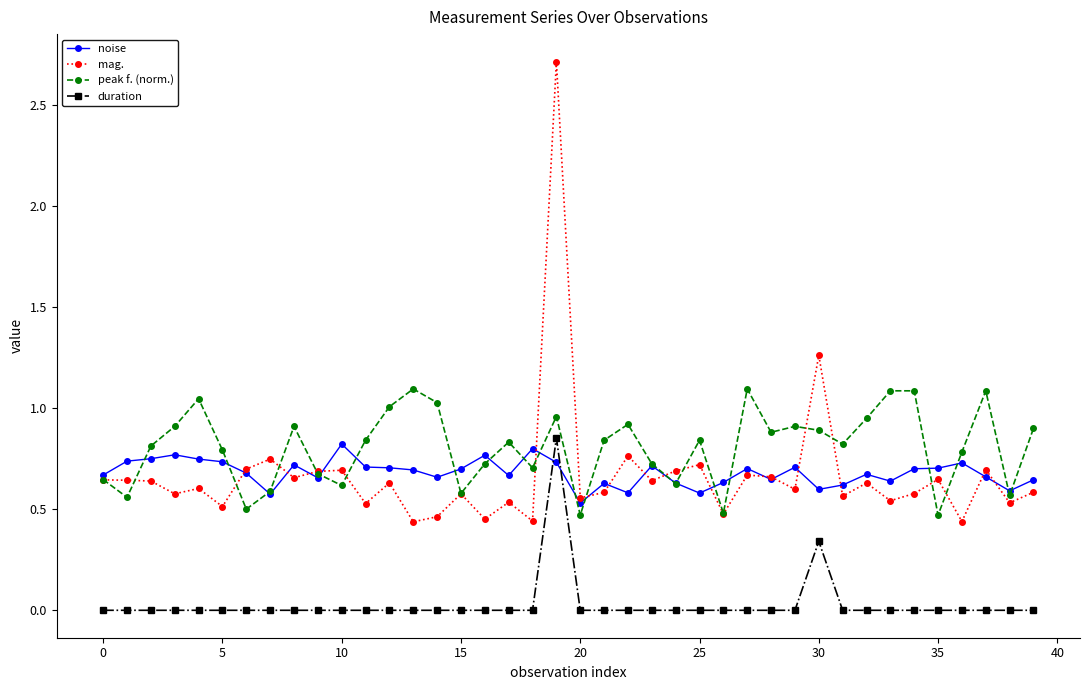

True or false: noise has more than 0 interior local peaks.

True